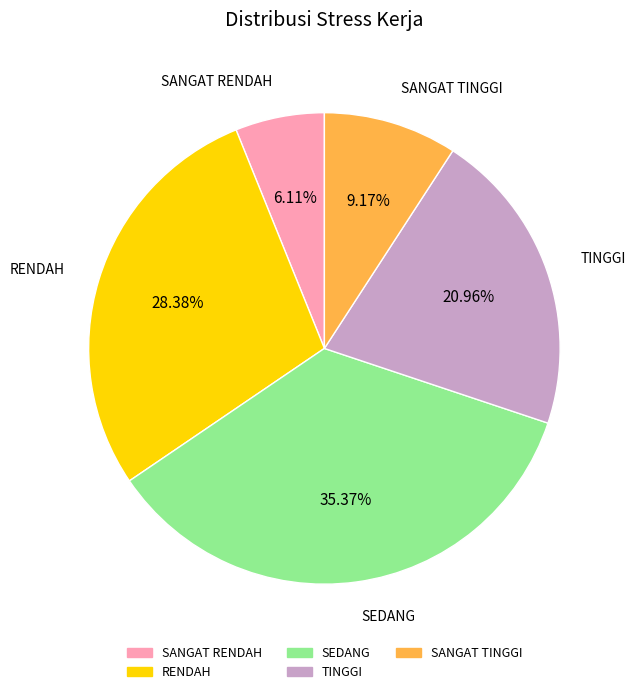

How many segments does this pie chart have?

5